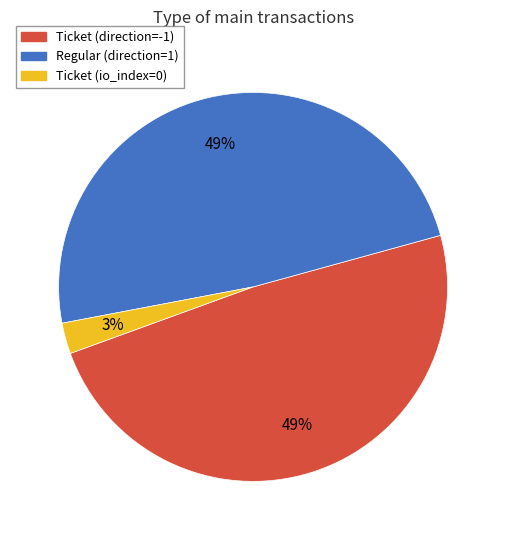

To the nearest percent, what is the average slice percentage?

33%